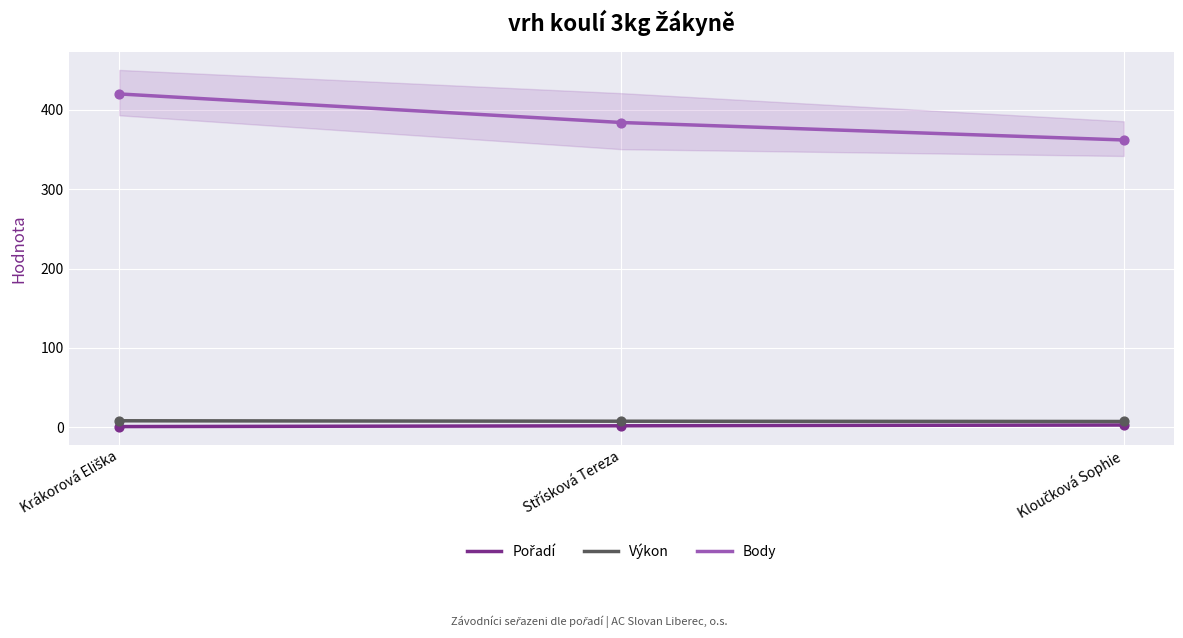

Which series contains the highest Y value?

Body